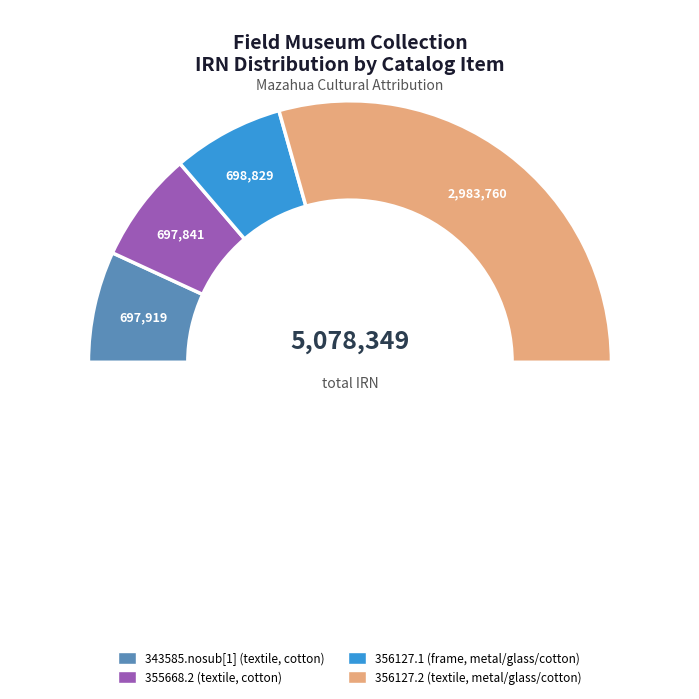

True or false: 356127.1 (frame, metal/glass/cotton) accounts for 1% of the total.

False